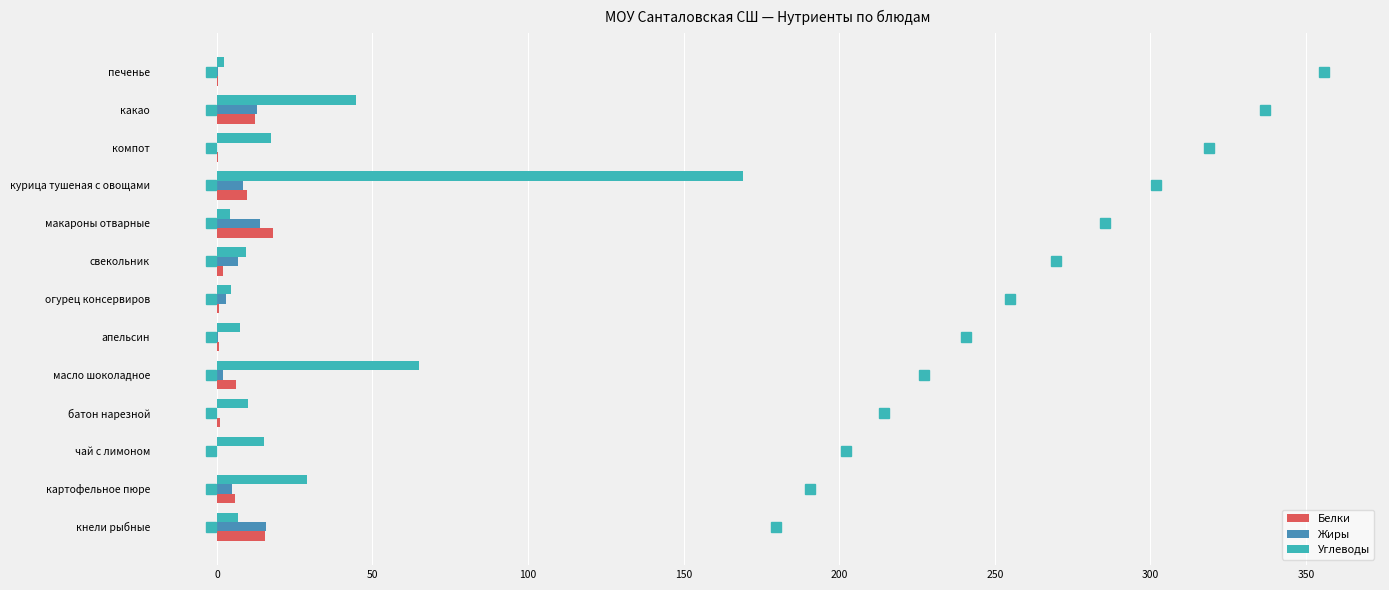

Is it true that Жиры equals 0.0 at батон нарезной?

True